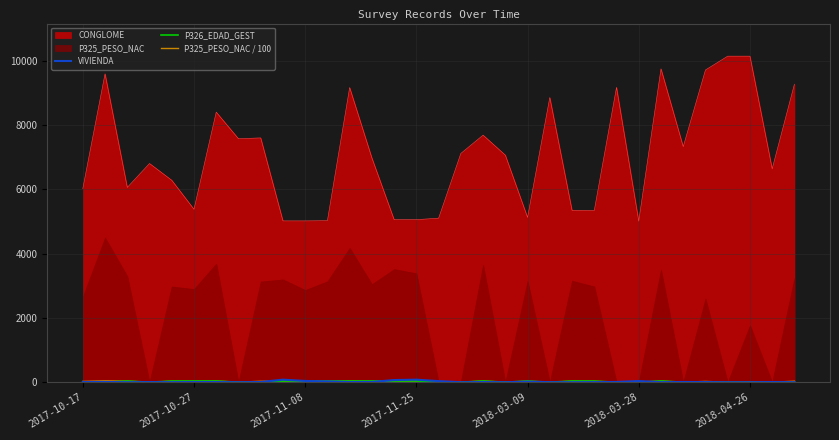

True or false: P326_EDAD_GEST has a value of 0.0 at 28.

True